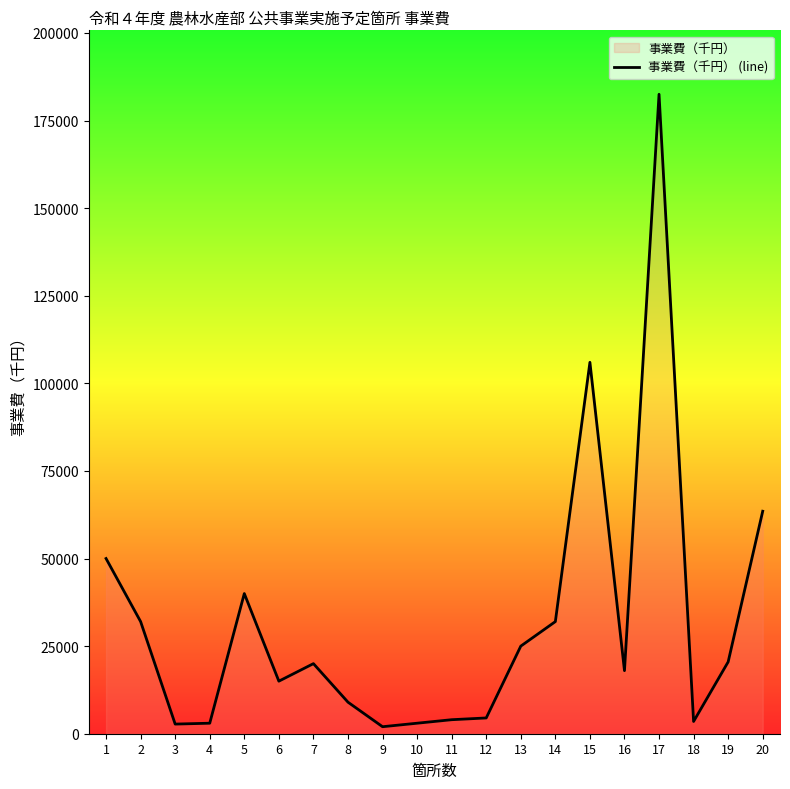

The value at 6 is 3308. True or false?

False